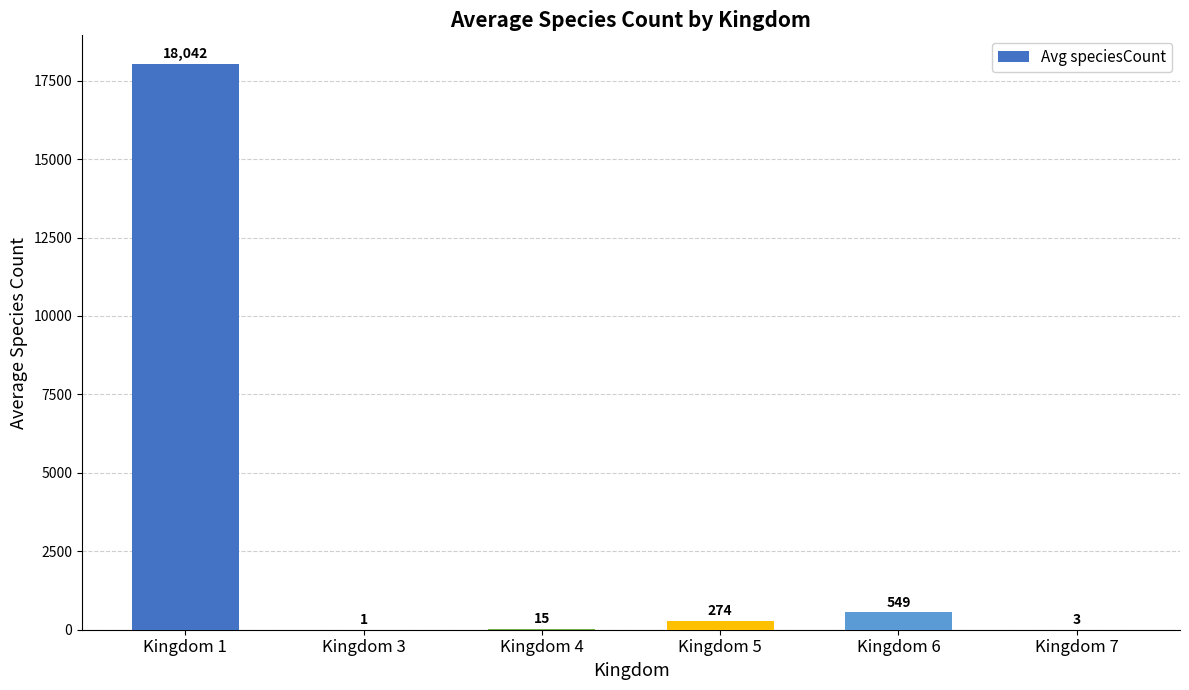

Where is the data nearest to the value 9021?

Kingdom 6